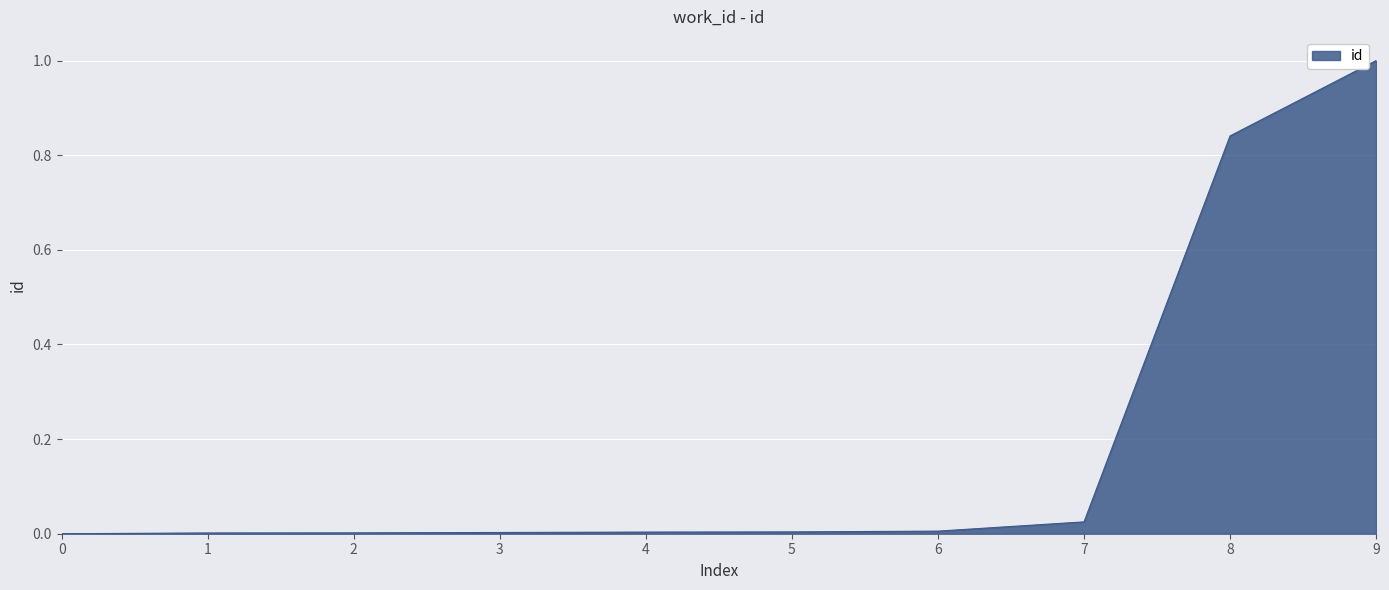

Which category has the highest value across all series?

9